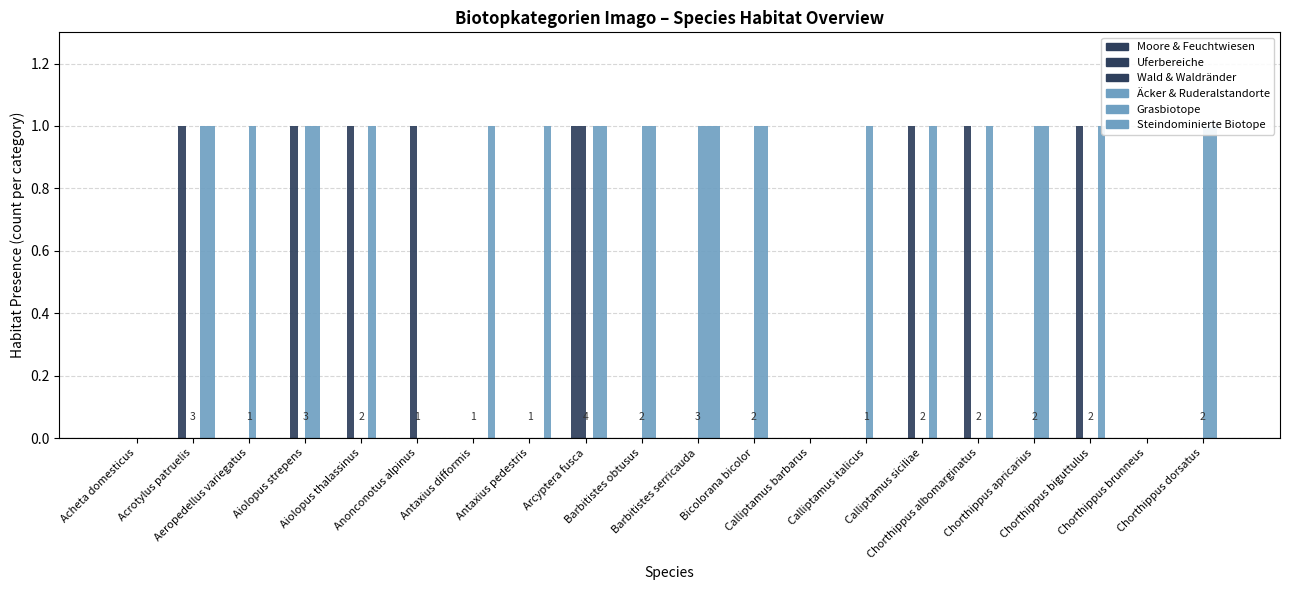

What are all the series names shown in the legend?

Moore und Feuchtwiesen, Uferbereiche, Wald und Waldränder, Äcker und Ruderalstandorte, Grasbiotope, Steindominierte Biotope